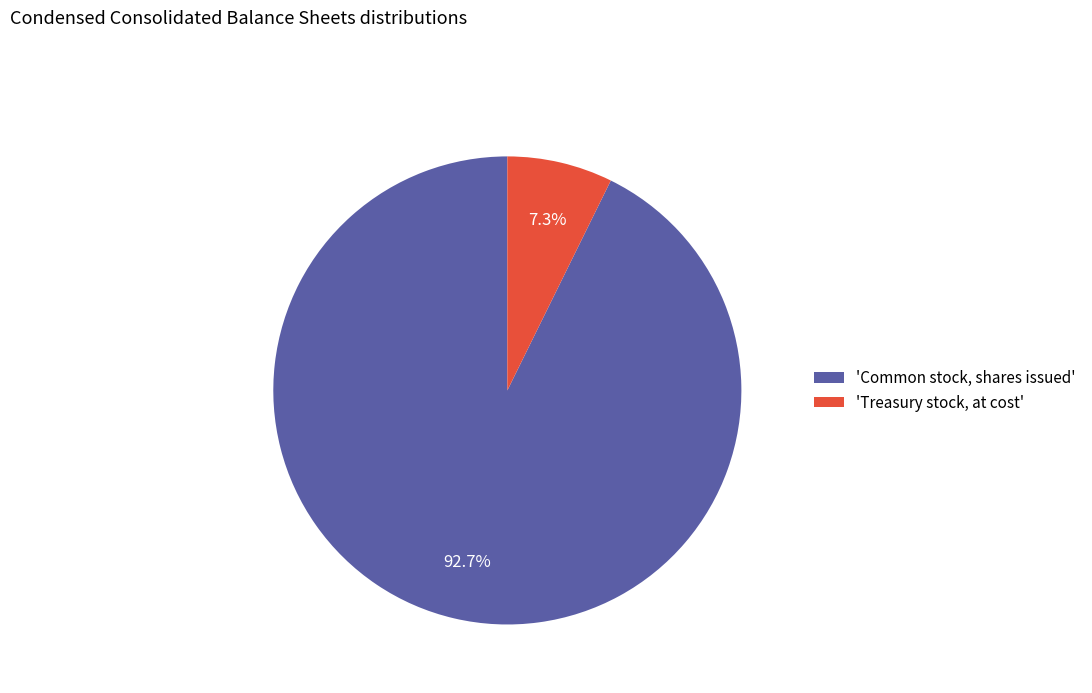

What is the majority slice?

'Common stock, shares issued'